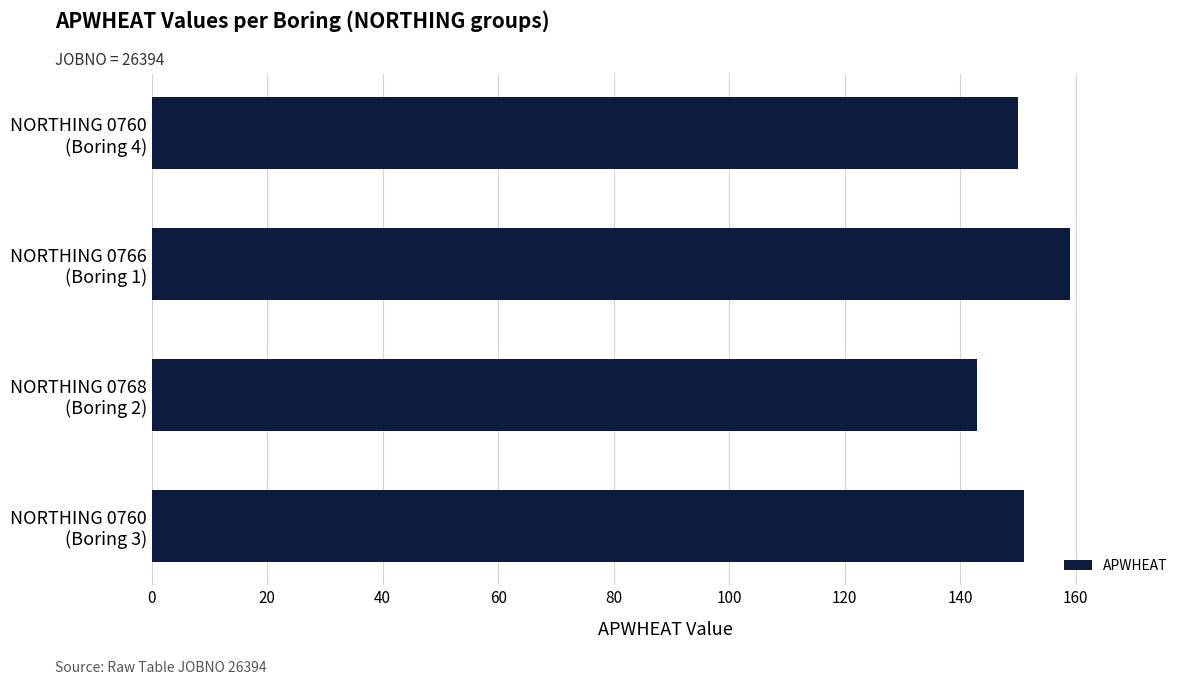

Are the bars horizontal?

Yes